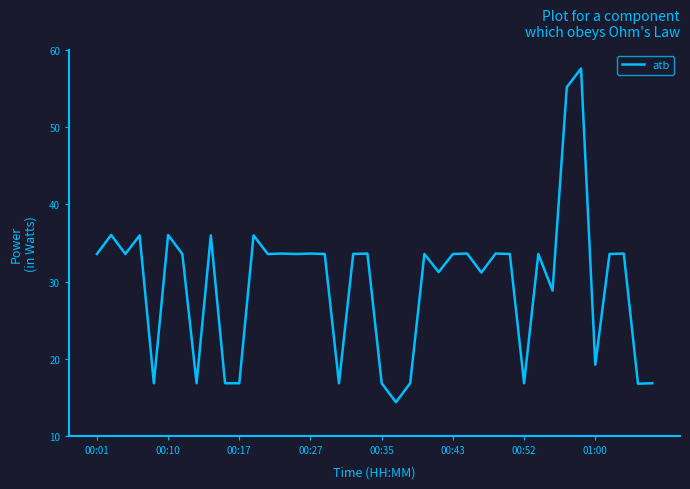

What is the minimum value shown in the chart?

14.4